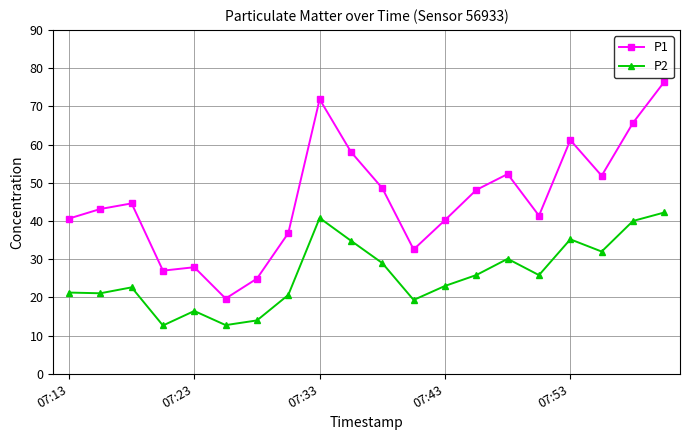

What is the maximum value shown in the chart?

76.4